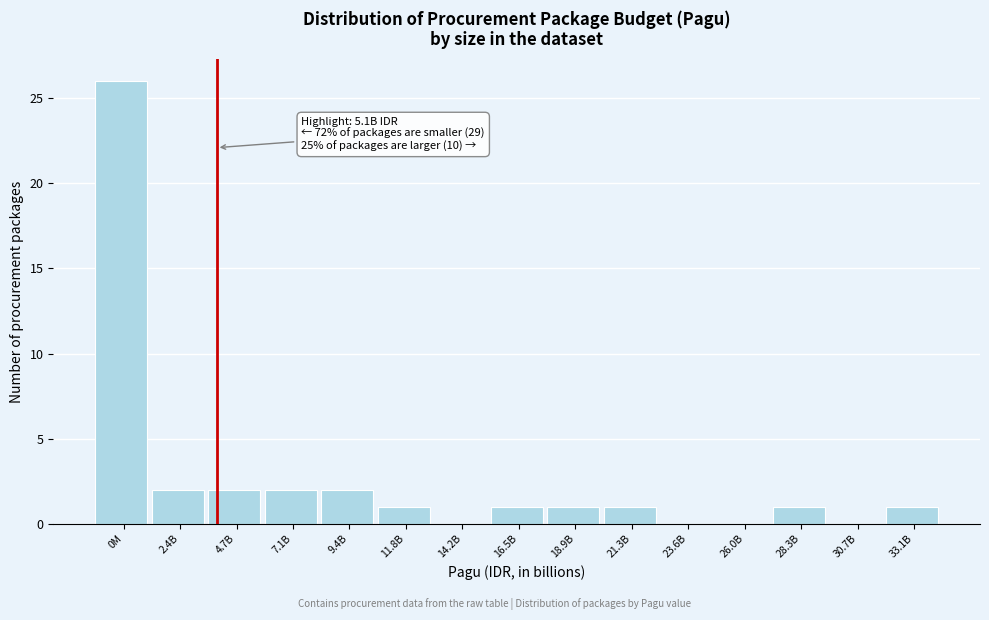

Reading left to right, extract all data points from this chart.

0M=26	2.4B=2	4.7B=2	7.1B=2	9.4B=2	11.8B=1	14.2B=0	16.5B=1	18.9B=1	21.3B=1	23.6B=0	26.0B=0	28.3B=1	30.7B=0	33.1B=1